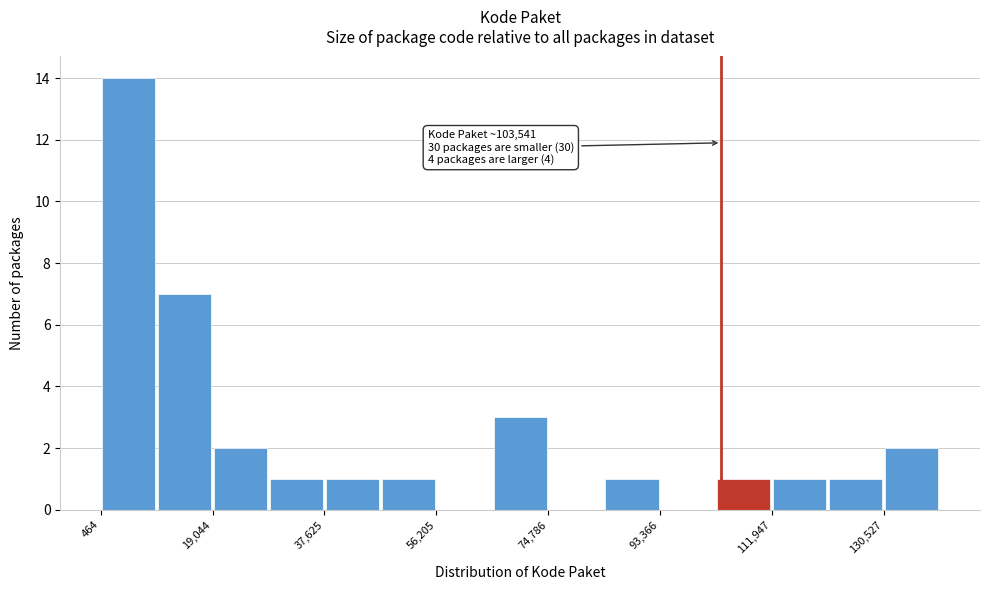

Over which range of the x-axis is the bar tallest?

0 to 10000